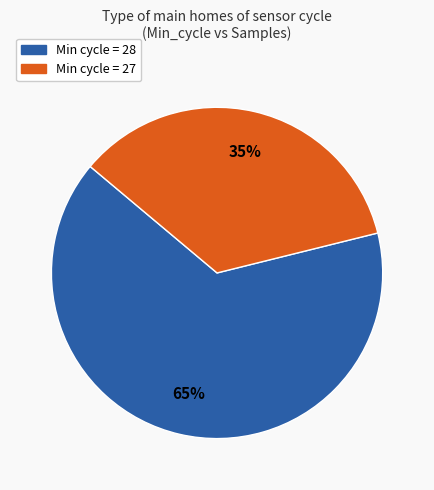

To the nearest percent, what is the average slice percentage?

50%